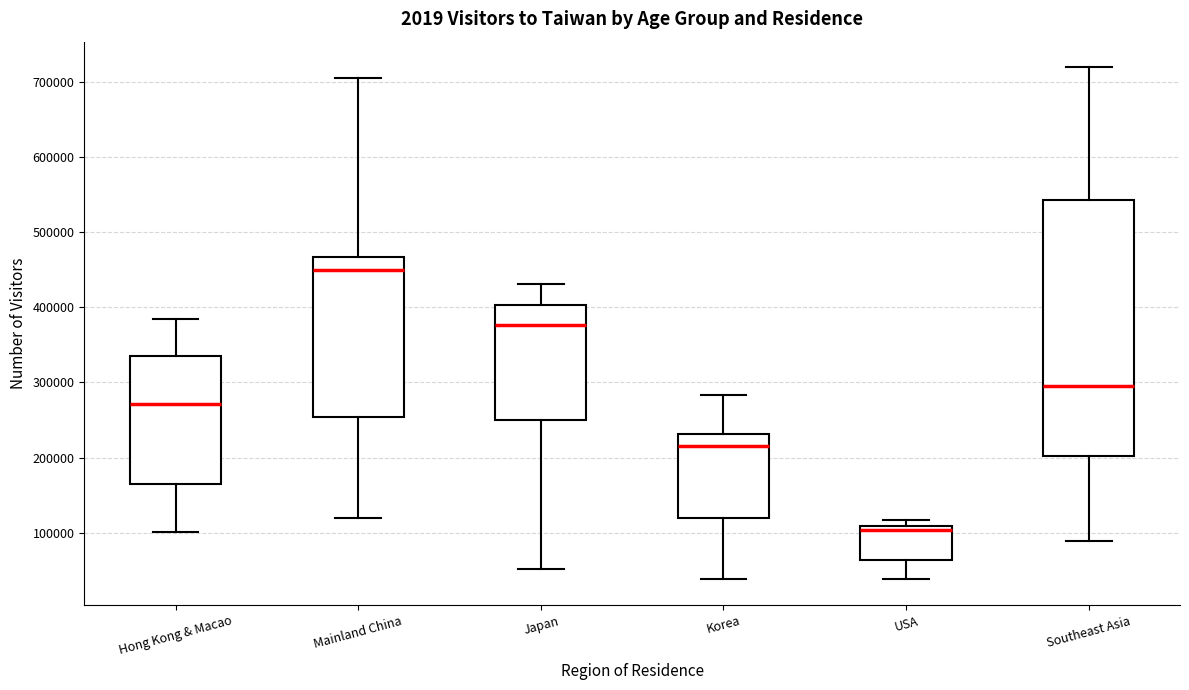

Reading left to right, read every box against the y-axis: the position of its median line, the range the box covers, and the ends of its whiskers. The values are not printed on the chart, so give them approximately, as read against the axis.

Hong Kong & Macao: median 270000, box 170000 to 340000, whiskers 100000 to 390000
Mainland China: median 450000, box 250000 to 470000, whiskers 120000 to 700000
Japan: median 380000, box 250000 to 400000, whiskers 50000 to 430000
Korea: median 220000, box 120000 to 230000, whiskers 40000 to 280000
USA: median 100000, box 60000 to 110000, whiskers 40000 to 120000
Southeast Asia: median 300000, box 200000 to 540000, whiskers 90000 to 720000